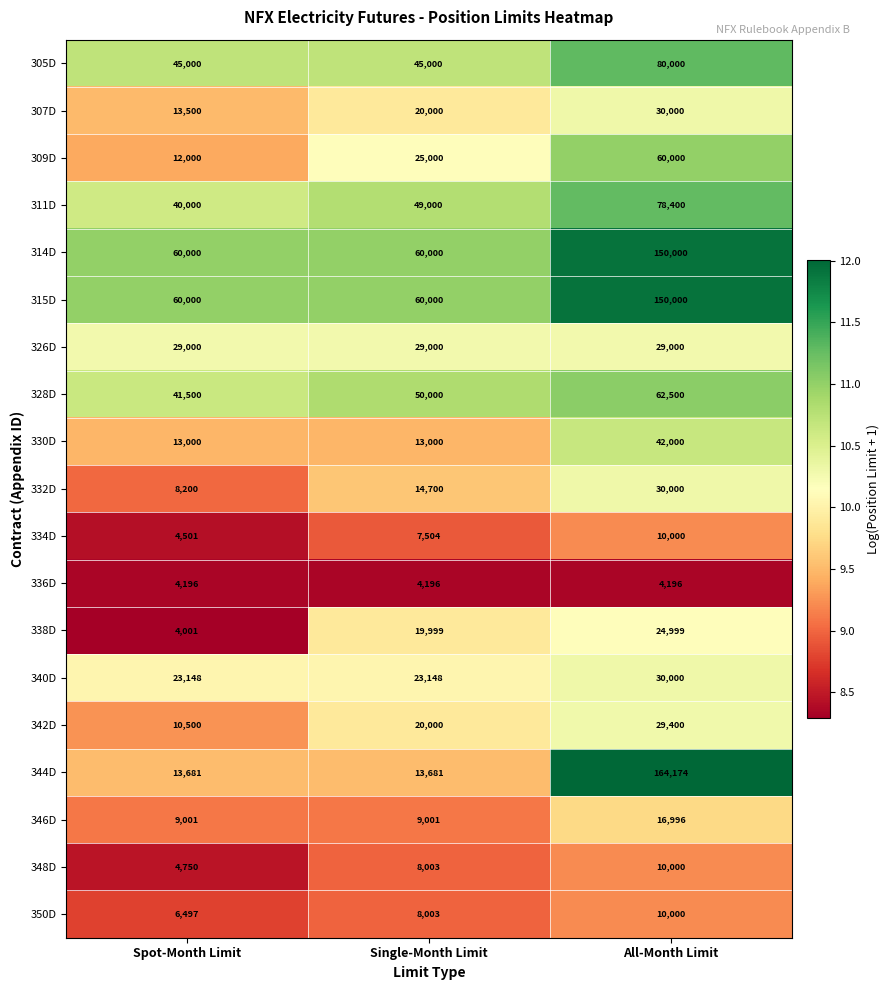

List the labels in order of 348D value, smallest first.

Spot-Month Limit, Single-Month Limit, All-Month Limit